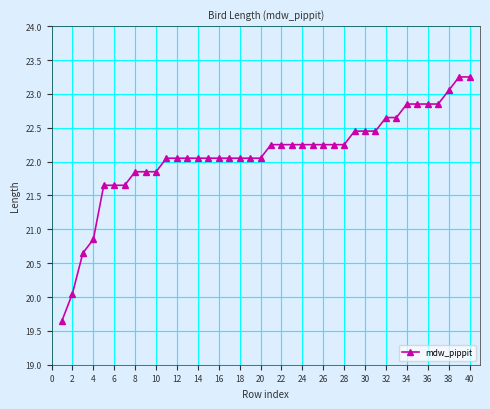

What is the difference between the maximum and minimum values?

3.6